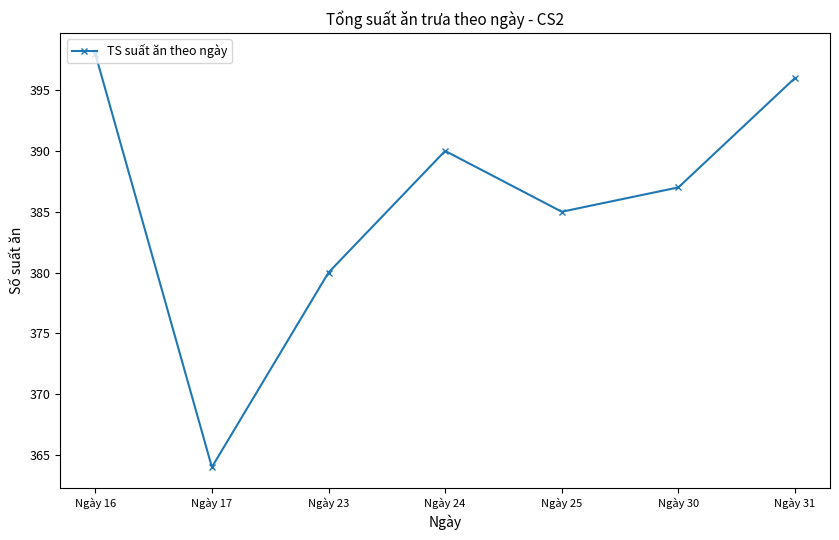

What is the difference between the second highest and minimum values?

32